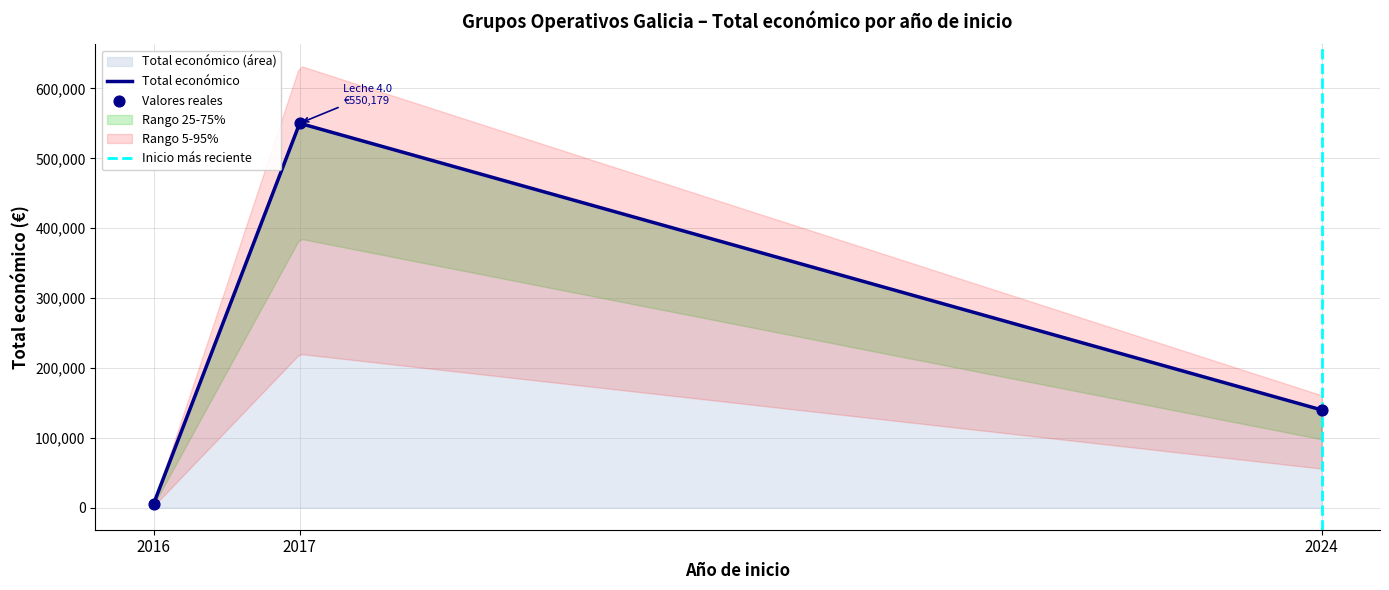

Between 2017 and 2024, which is larger?

2017